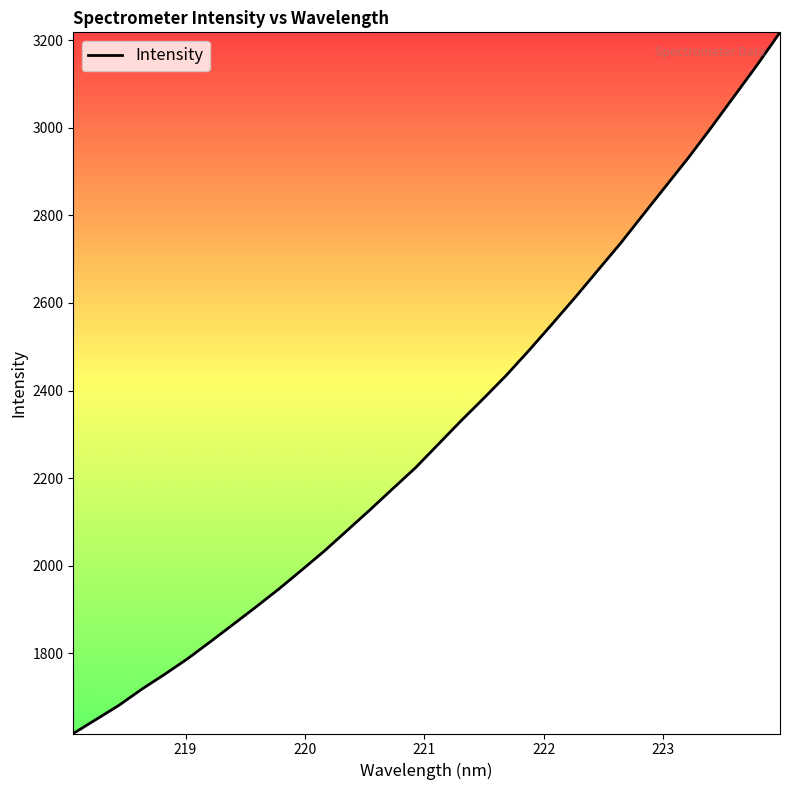

Does the chart have visible grid lines?

No